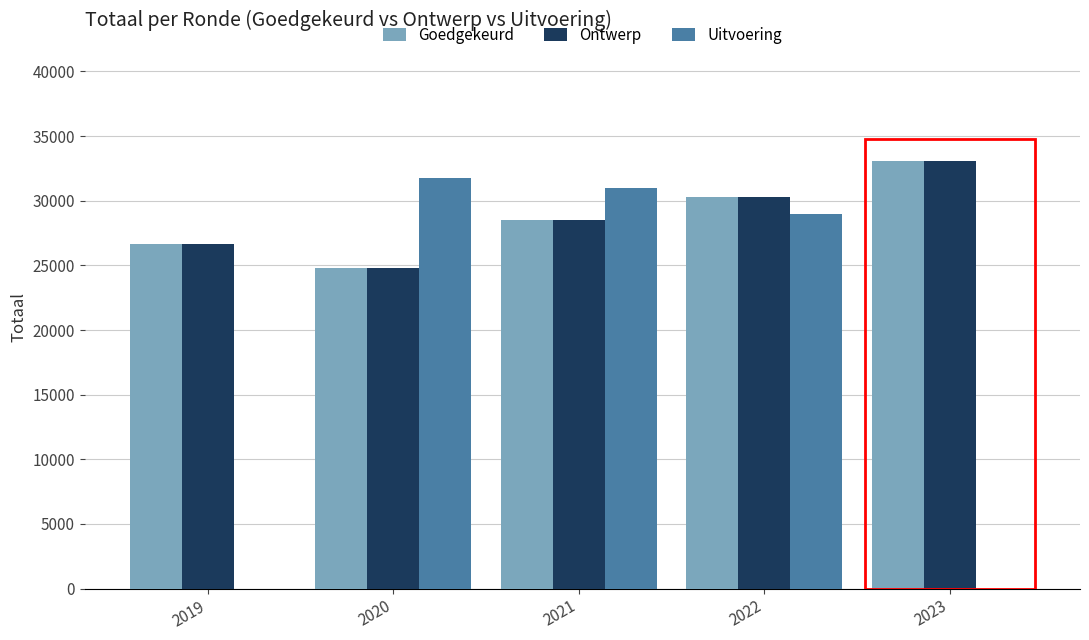

At which label does Ontwerp reach its peak?

2023